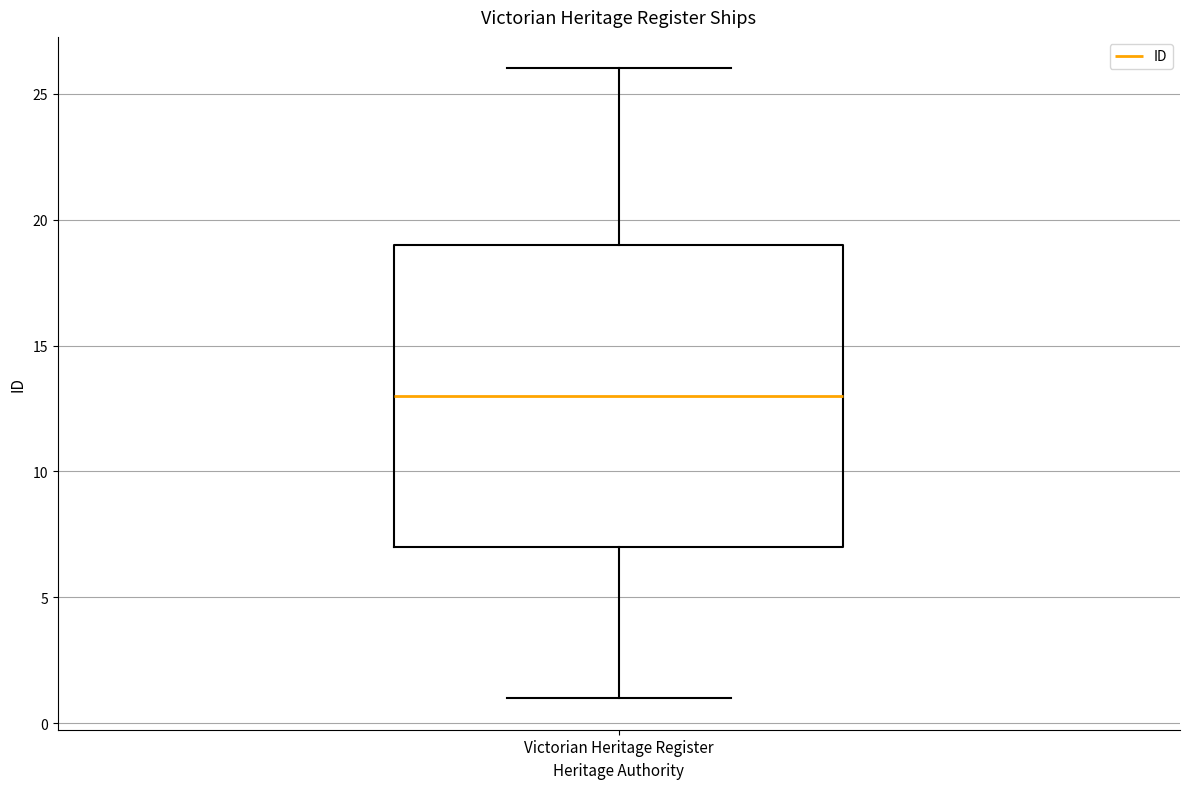

Transcribe this box plot: give where the median line is, the range the box spans, and where the two whiskers end, as read against the y-axis. The values are not printed on the chart, so give them approximately, as read against the axis.

median 13, box 7 to 19, whiskers 1 to 26